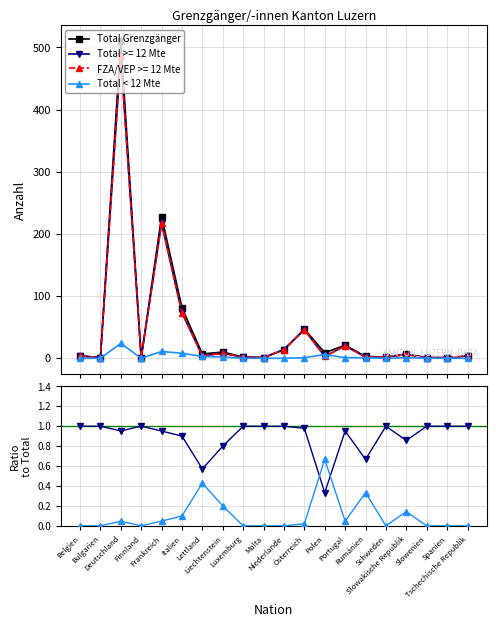

At which label does Total Grenzgänger first exceed 7?

Deutschland